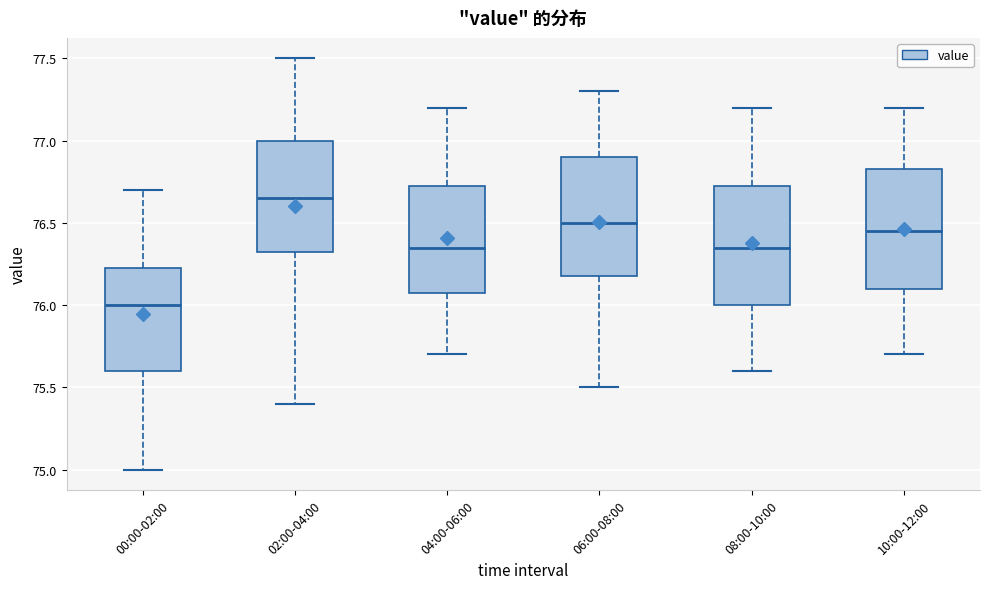

Reading left to right, transcribe this box plot: for each box, give where its median line is, the range the box spans, and where its two whiskers end, as read against the y-axis. The values are not printed on the chart, so give them approximately, as read against the axis.

00:00-02:00: median 76.00, box 75.60 to 76.25, whiskers 75.00 to 76.70
02:00-04:00: median 76.65, box 76.35 to 77.00, whiskers 75.40 to 77.50
04:00-06:00: median 76.35, box 76.10 to 76.75, whiskers 75.70 to 77.20
06:00-08:00: median 76.50, box 76.20 to 76.90, whiskers 75.50 to 77.30
08:00-10:00: median 76.35, box 76.00 to 76.75, whiskers 75.60 to 77.20
10:00-12:00: median 76.45, box 76.10 to 76.85, whiskers 75.70 to 77.20